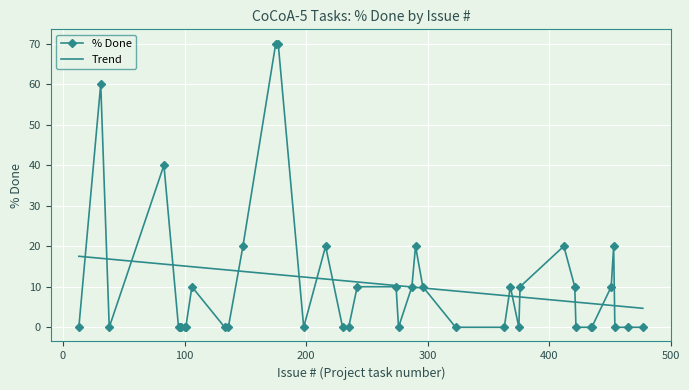

What are all the series names shown in the legend?

% Done, Trend